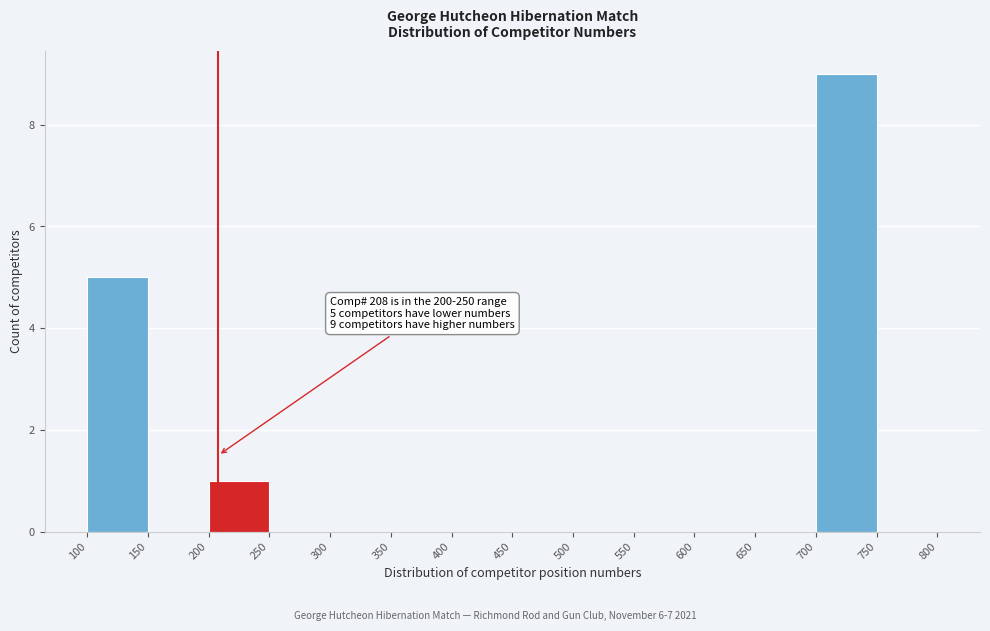

Which range on the x-axis has the tallest bar?

700 to 750